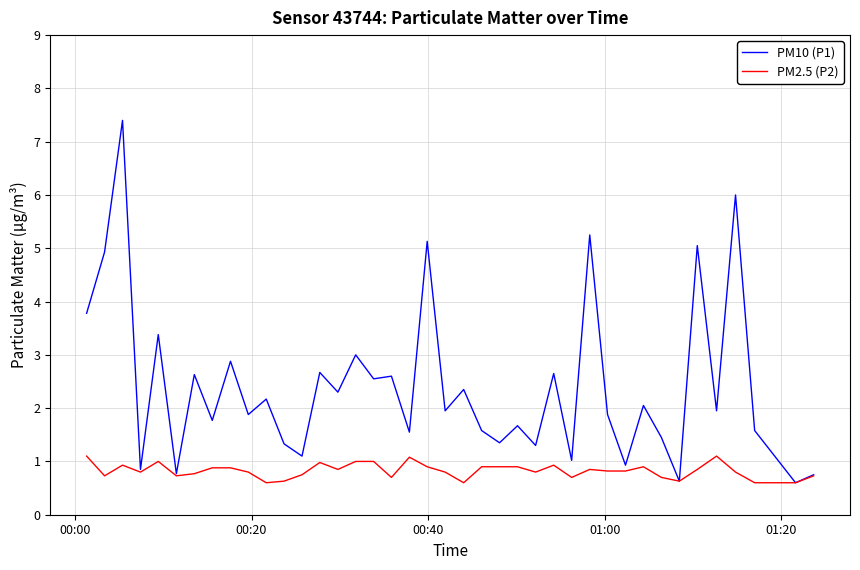

Is this an area chart (filled region under the line)?

No